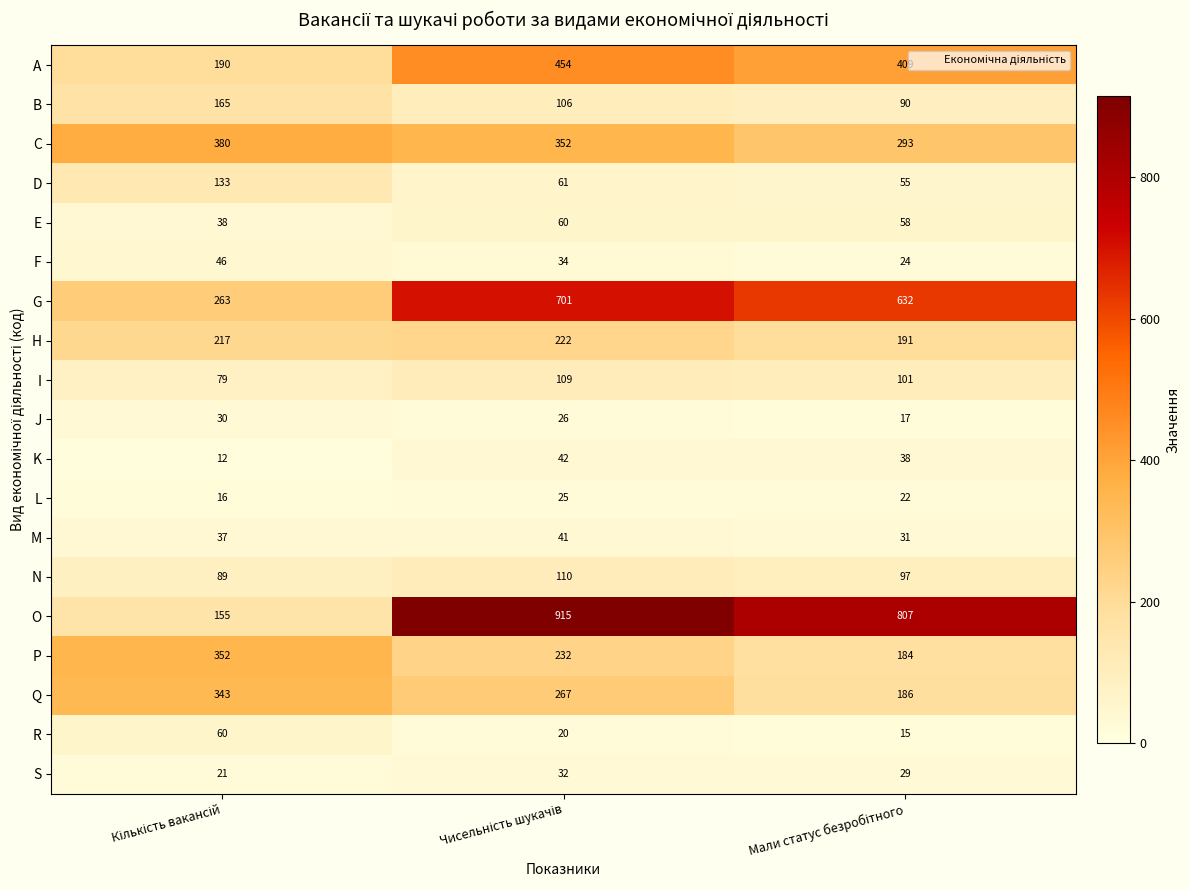

What is the difference between the maximum and second lowest values in the I series?

8